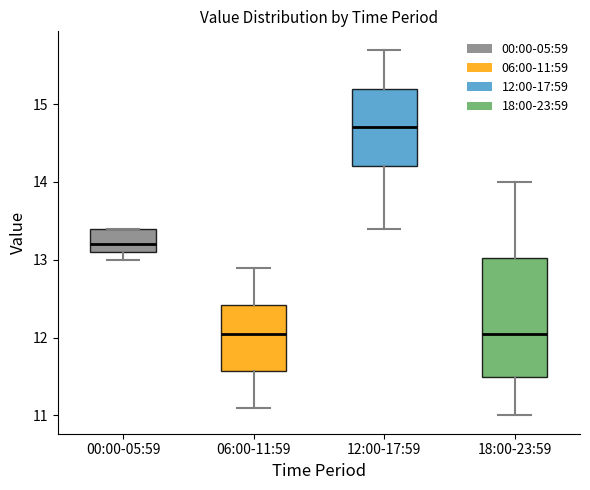

Reading left to right, read every box against the y-axis: the position of its median line, the range the box covers, and the ends of its whiskers. The values are not printed on the chart, so give them approximately, as read against the axis.

00:00-05:59: median 13.2, box 13.1 to 13.4, whiskers 13.0 to 13.4
06:00-11:59: median 12.1, box 11.6 to 12.4, whiskers 11.1 to 12.9
12:00-17:59: median 14.7, box 14.2 to 15.2, whiskers 13.4 to 15.7
18:00-23:59: median 12.1, box 11.5 to 13.0, whiskers 11.0 to 14.0